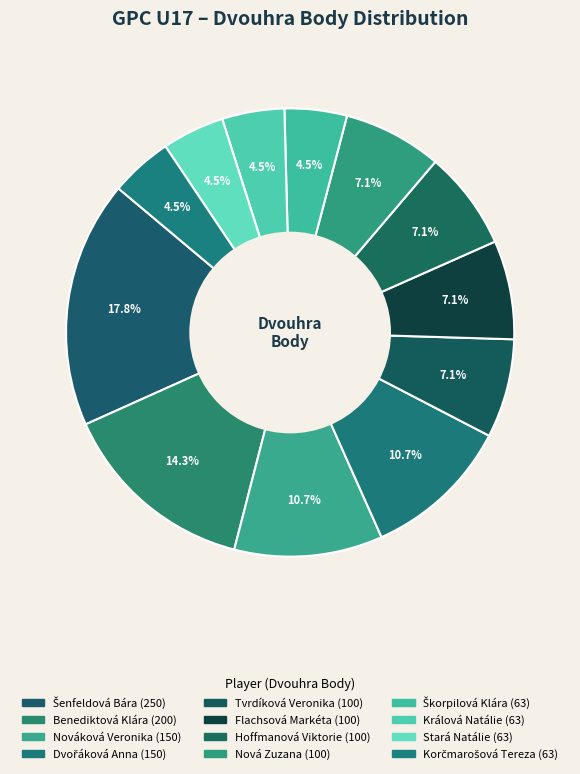

How many slices are in this pie chart?

12